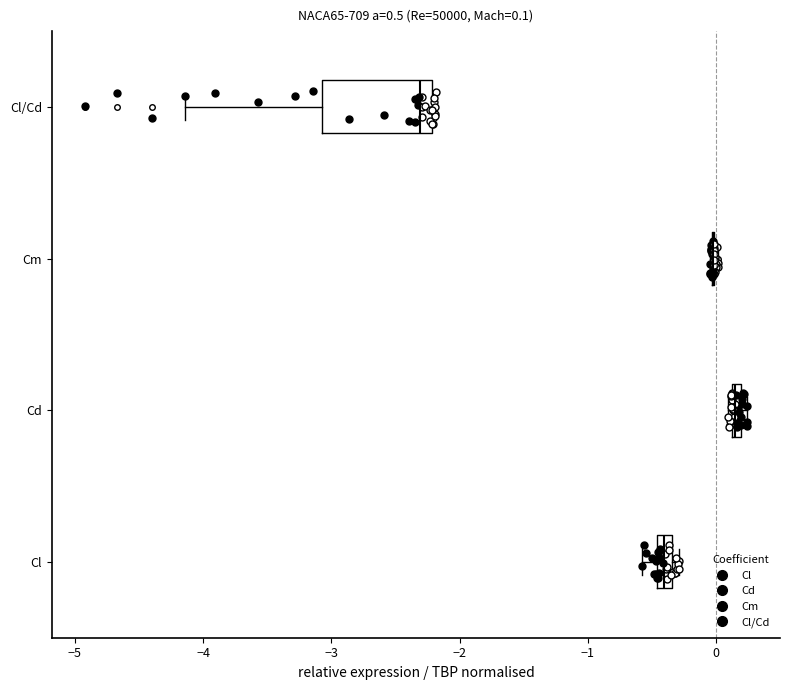

Comparing the boxes themselves (not the whiskers), which one is the widest?

Cl/Cd